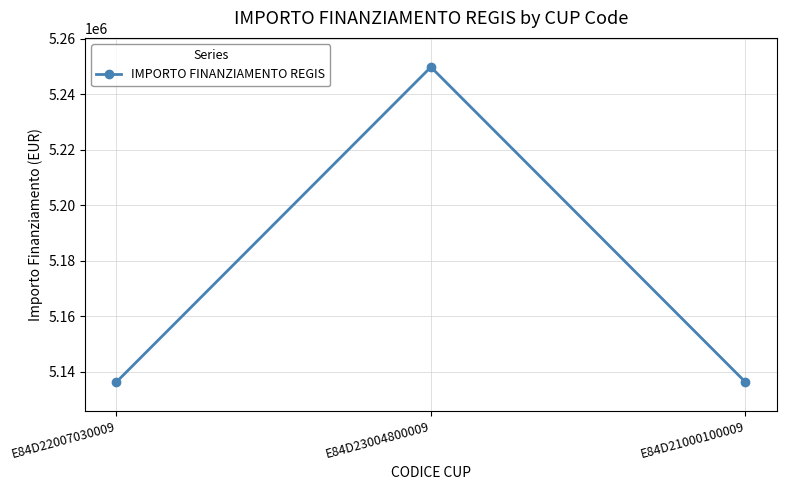

What is the smallest value displayed?

5136418.1